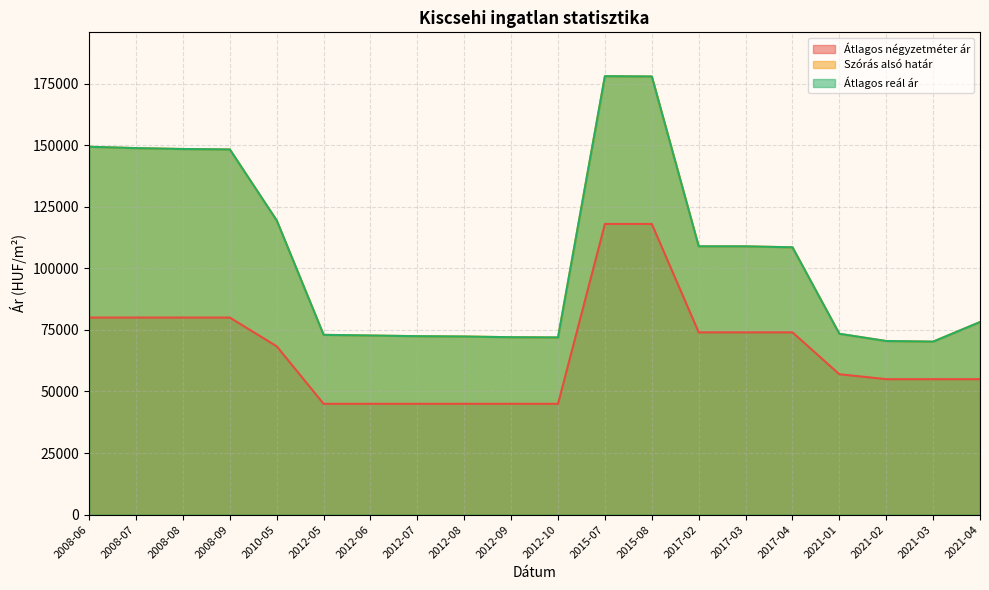

What position from the left is 2021-02?

18